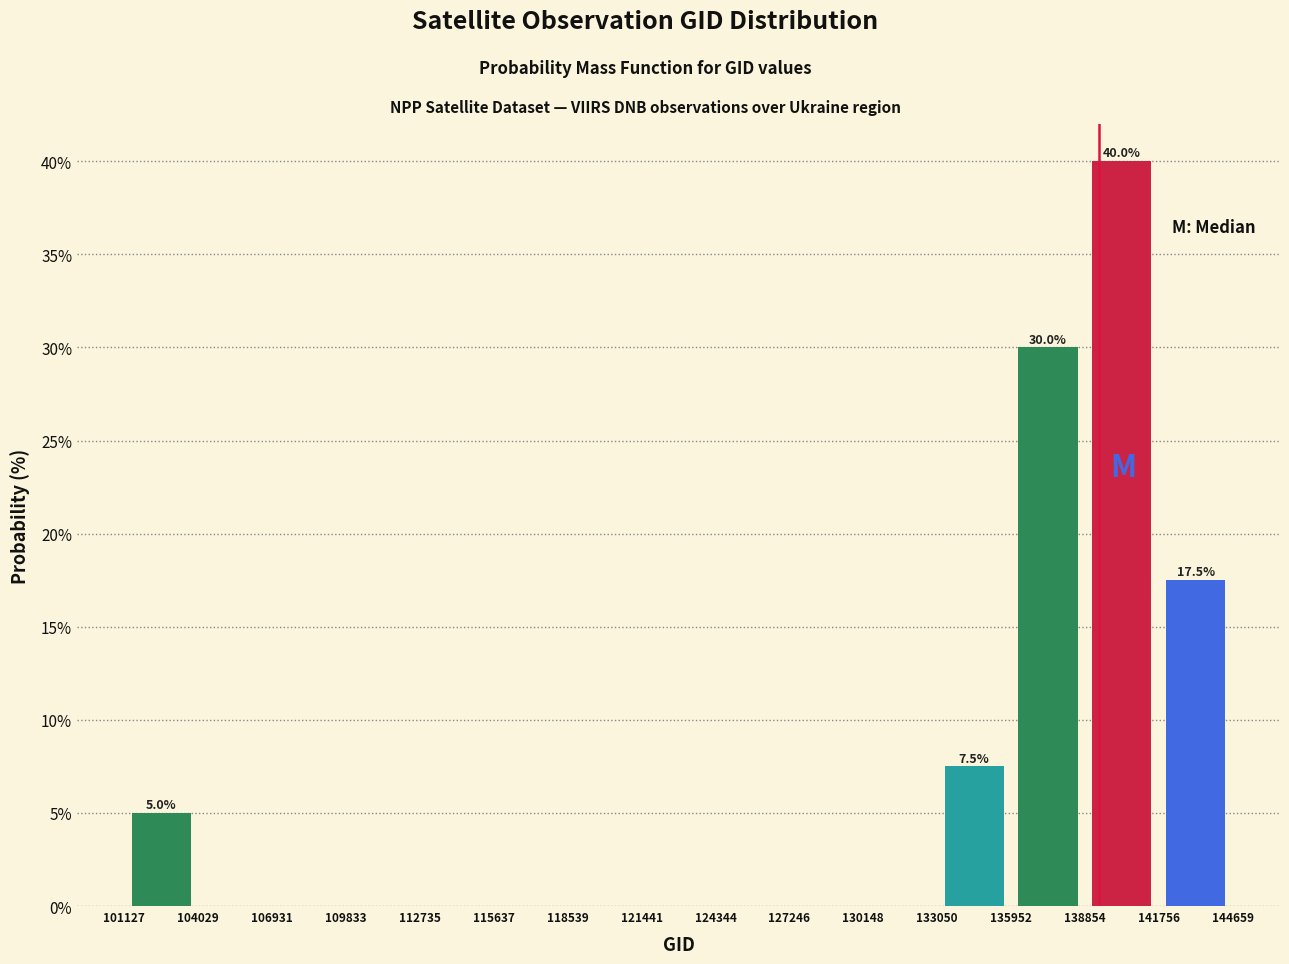

Over which range of the x-axis is the bar tallest?

138854 to 141756